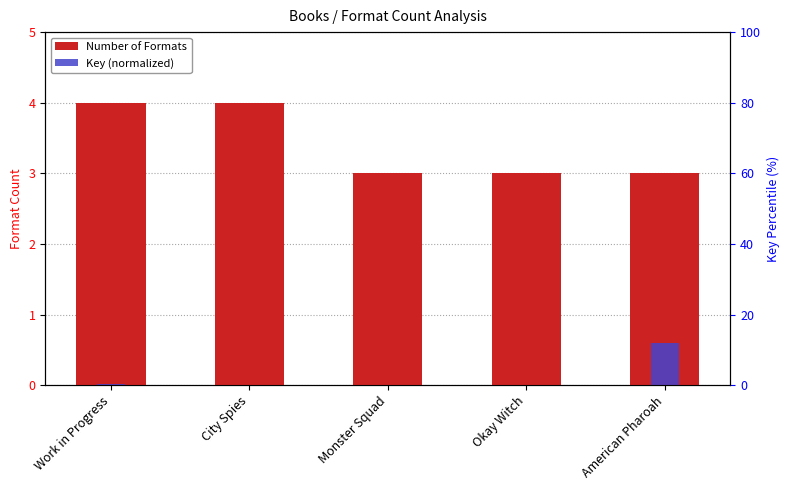

What is the lowest value of the Number of Formats series?

3.0